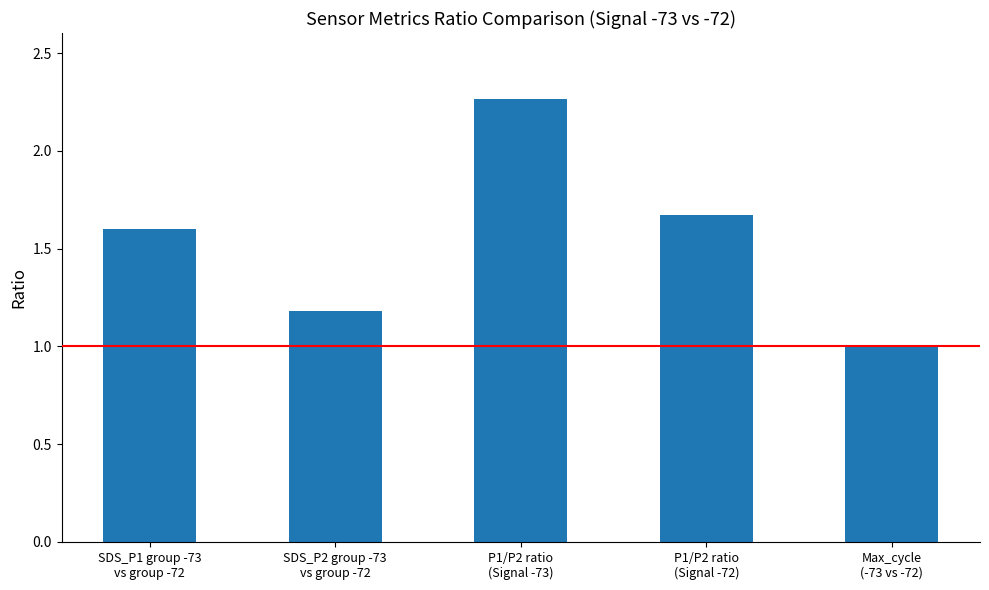

At which category does the chart reach its minimum across all series?

Max_cycle
(-73 vs -72)